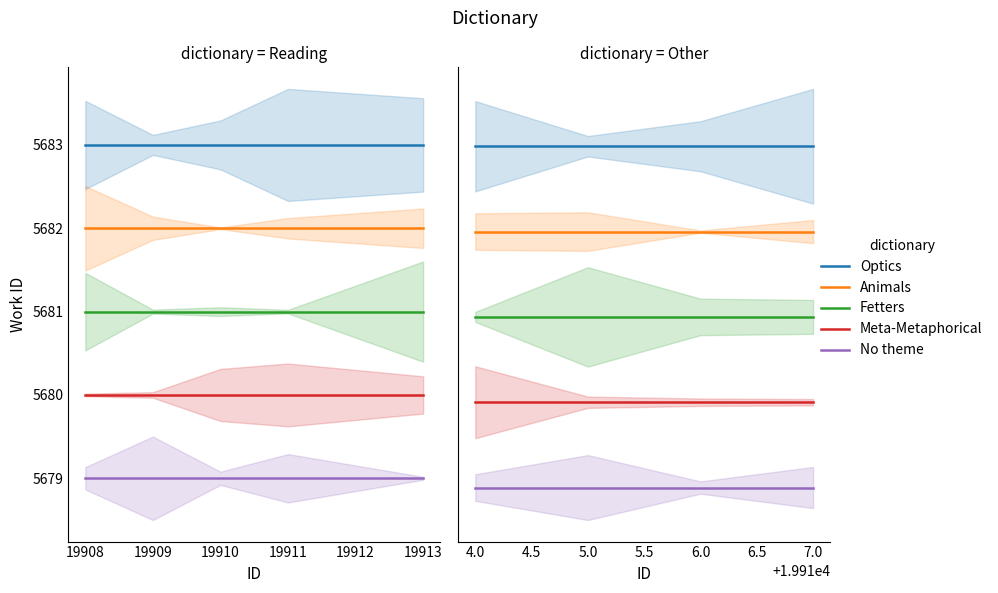

Between 19908 and 19909, which series saw the biggest shift?

Optics